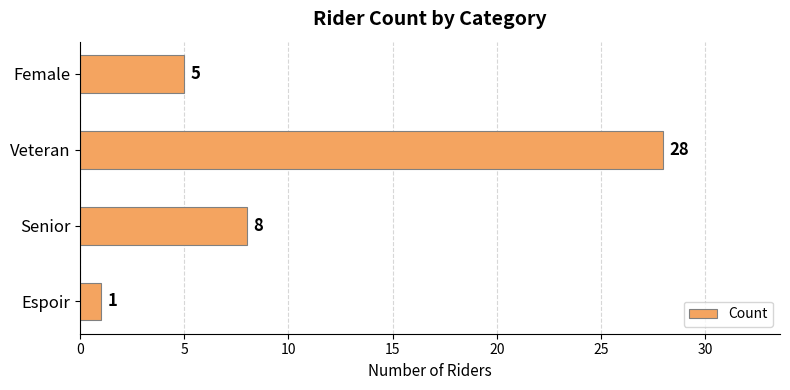

Between Veteran and Female, which is larger?

Veteran